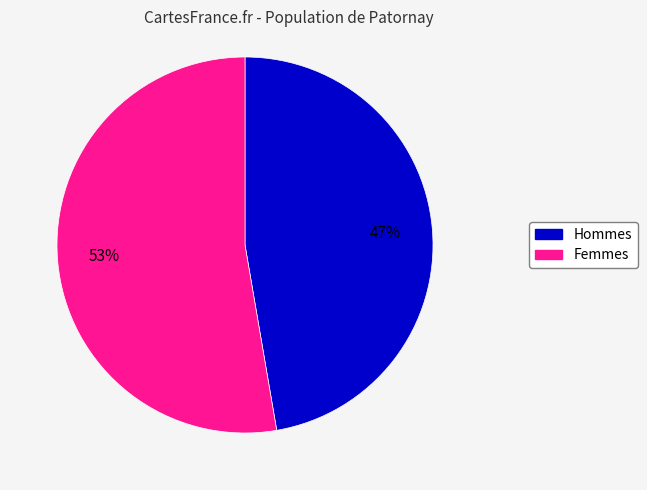

How many segments does this pie chart have?

2